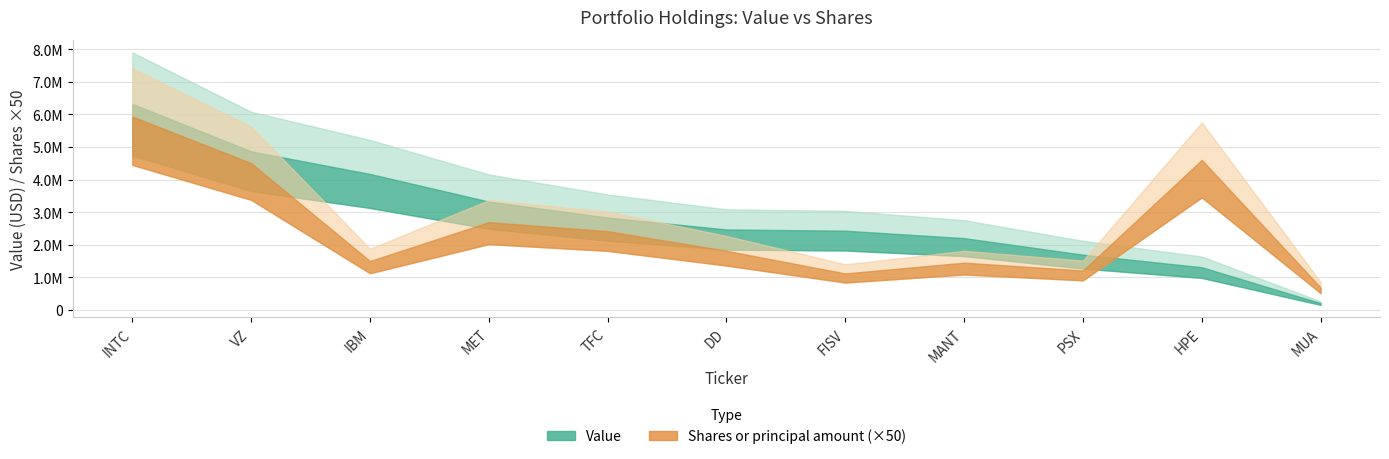

What is the smallest value displayed?

13800